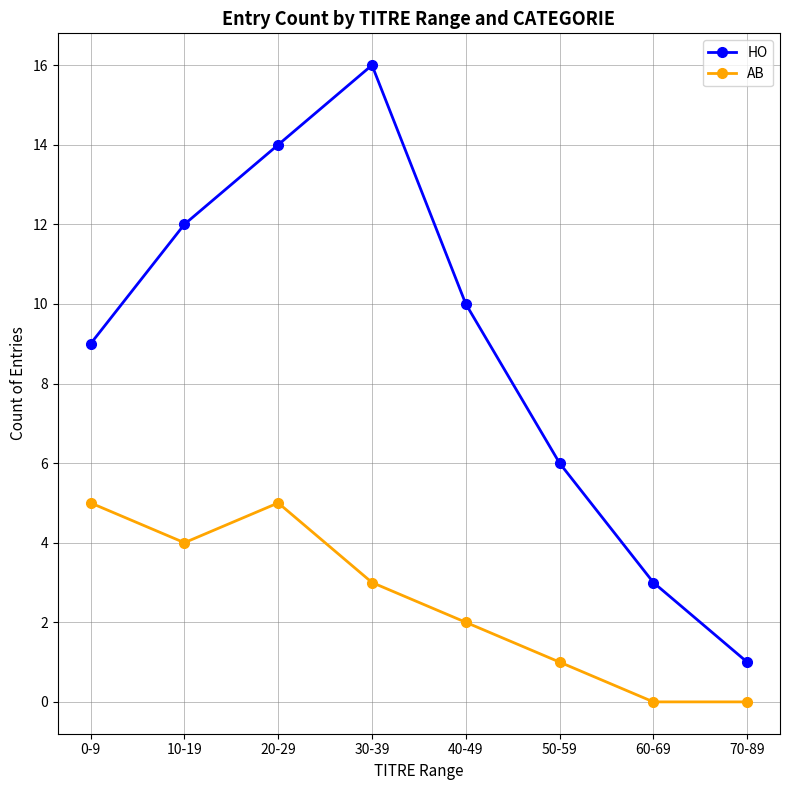

How many lines are shown in the chart?

2